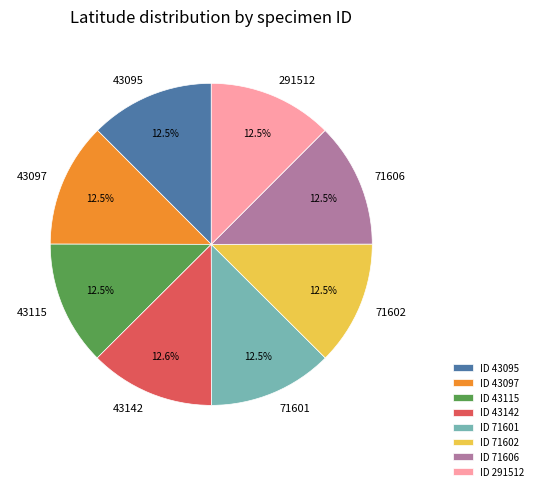

To the nearest percent, what is the combined percentage of 43097 and 43142?

25%